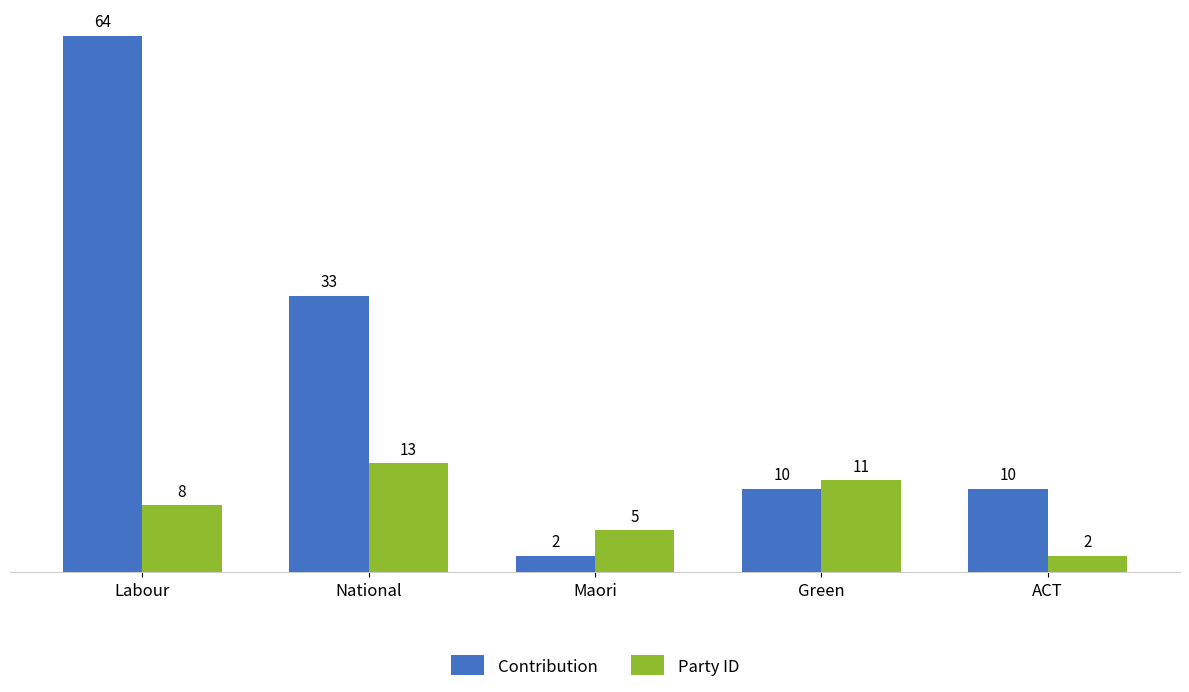

True or false: Party ID has a value of 5 at Maori.

True